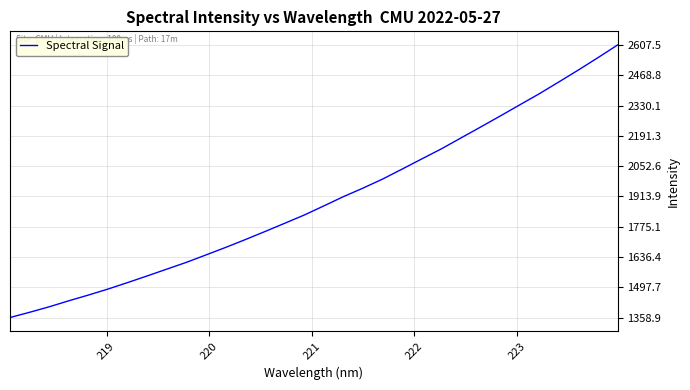

Is this an area chart (filled region under the line)?

No